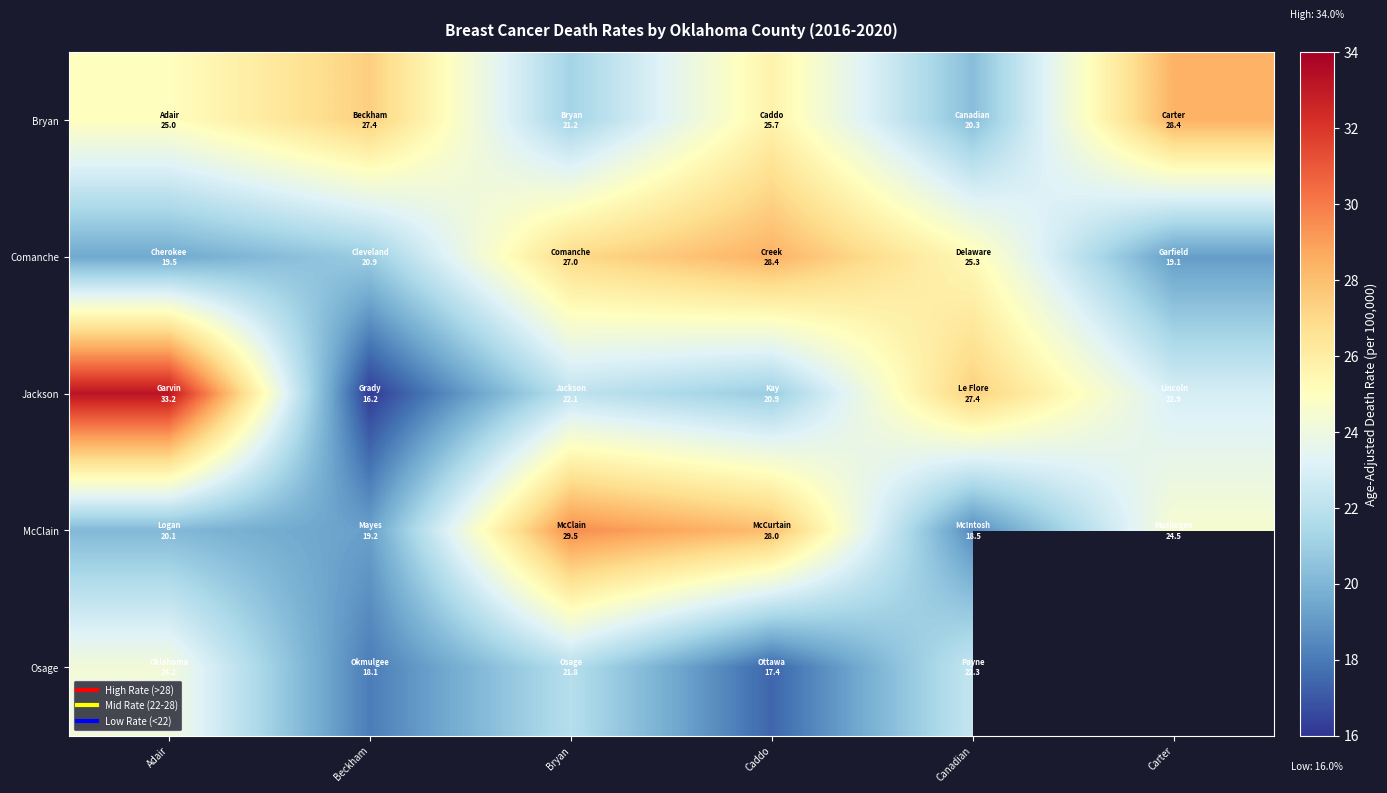

What is the total value across all series at Adair?

122.0